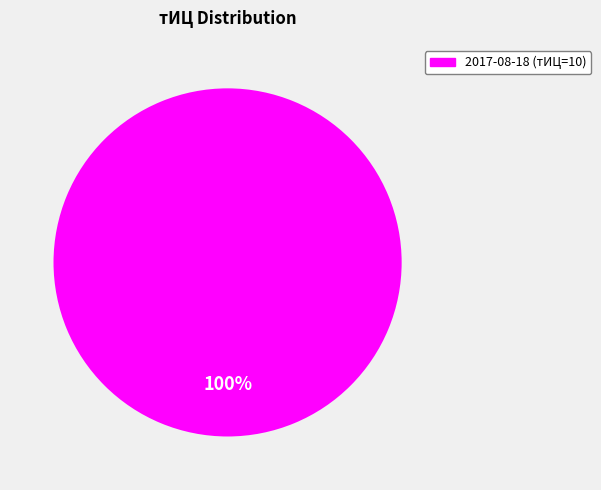

Is there any slice that represents more than half of the pie?

Yes